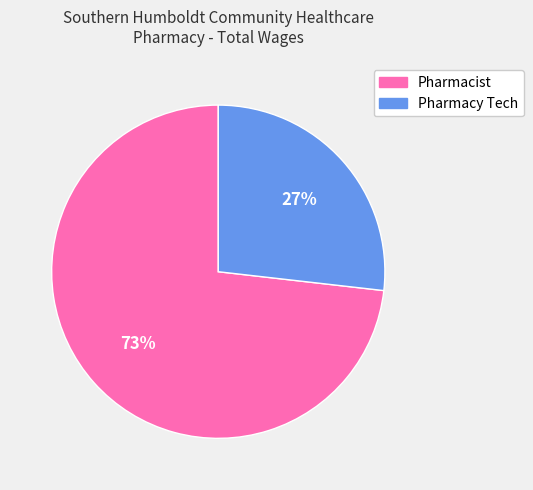

To the nearest percent, what is the difference between the largest and smallest slice percentages?

46%